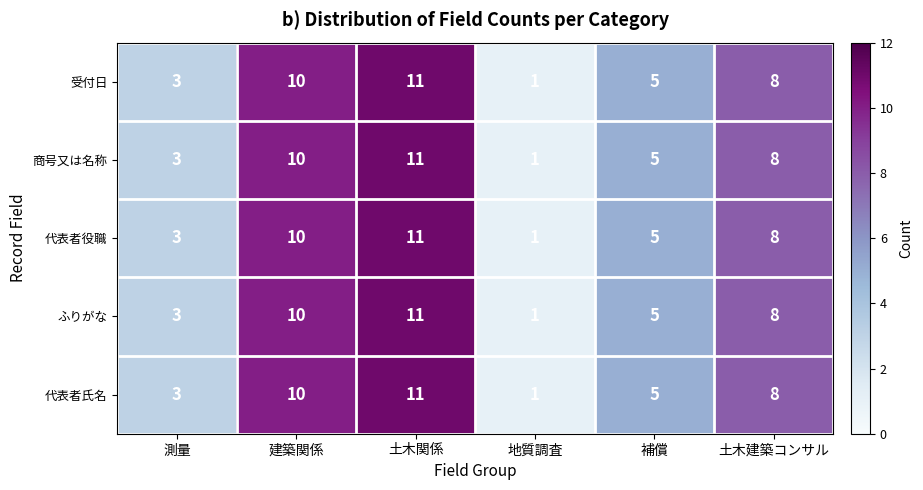

How many categories are shown in the chart?

6